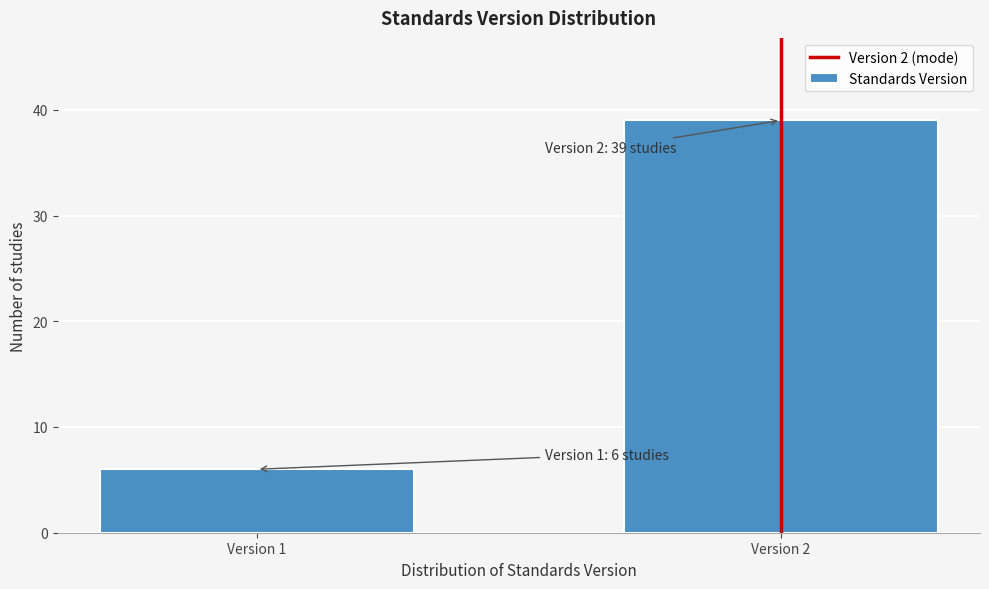

Reading left to right, what are all the values shown in this chart?

Version 1=6	Version 2=39